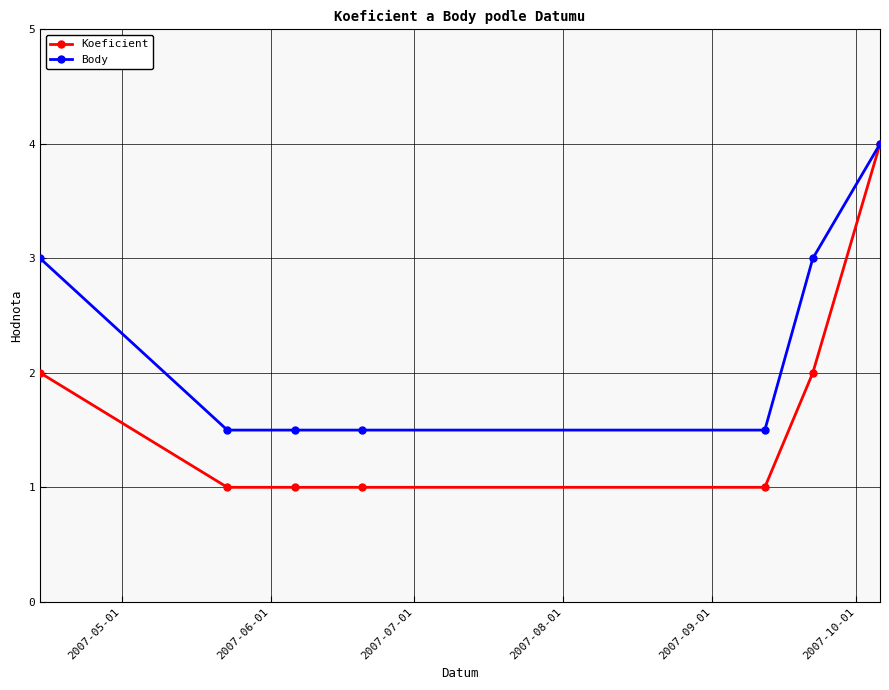

Rank the series by their average value, from highest to lowest.

Body, Koeficient